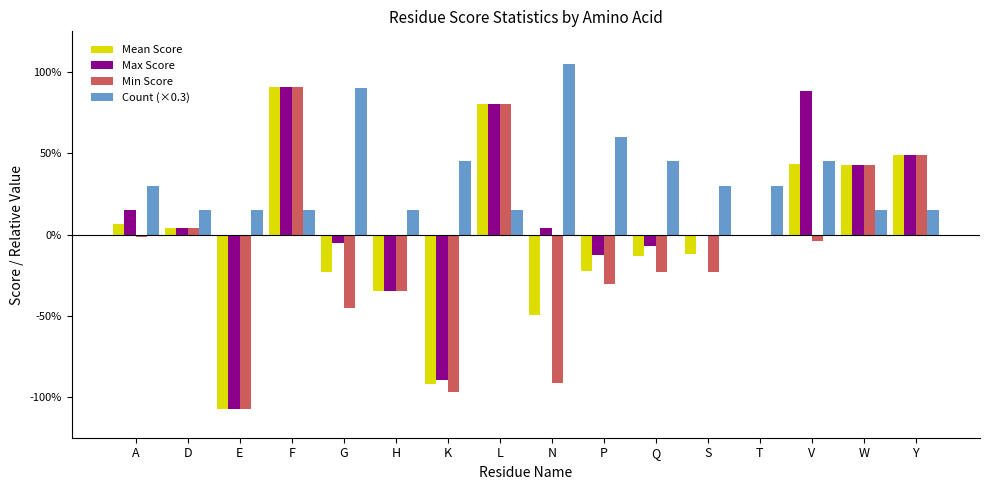

Which series changed the most between T and W?

Min Score